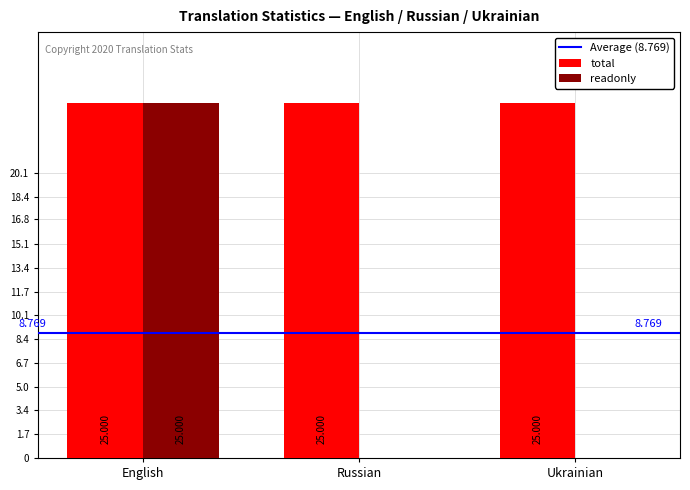

Which series changed the most between English and Ukrainian?

readonly